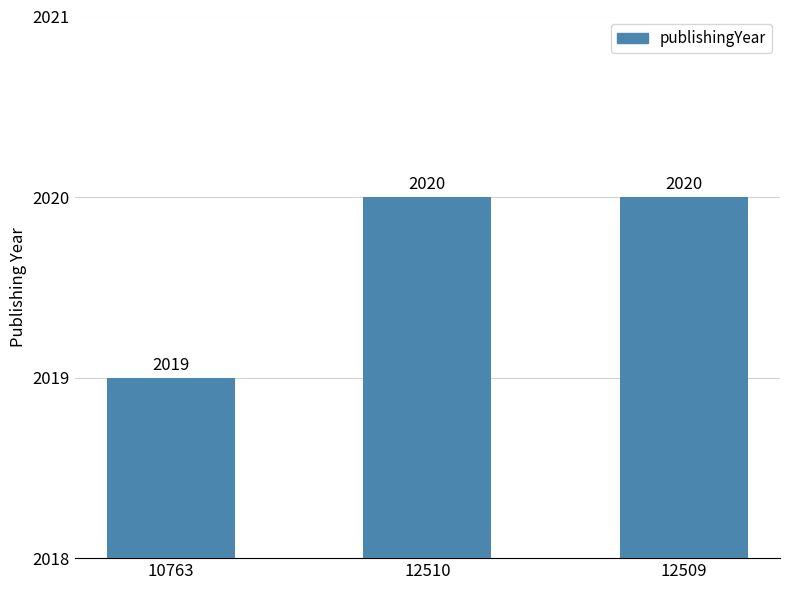

What is the label of the 1st bar from the right?

12509